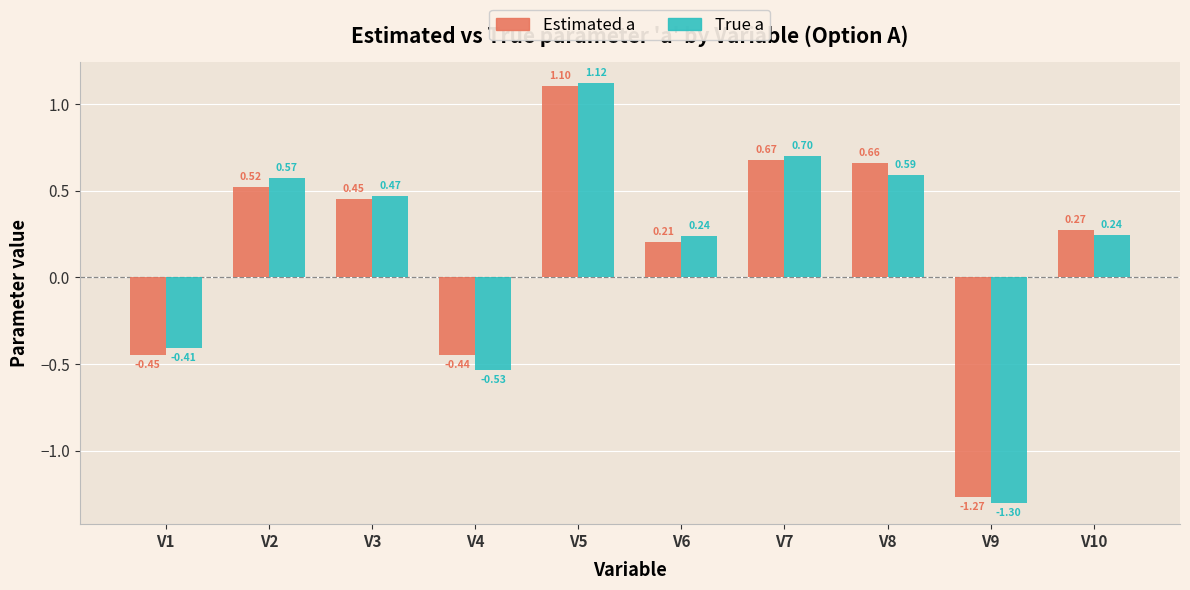

Rank the series by their average value, from lowest to highest.

True a, Estimated a